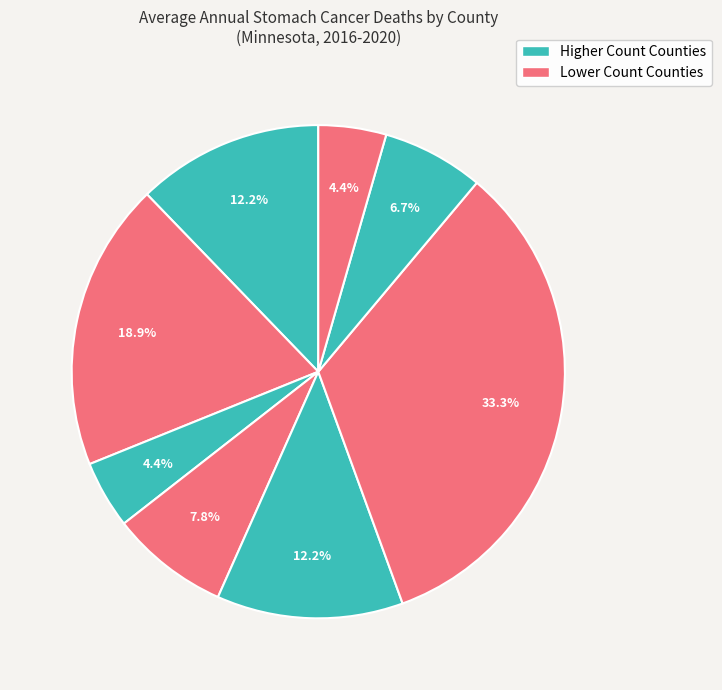

Count the number of slices in the pie.

8